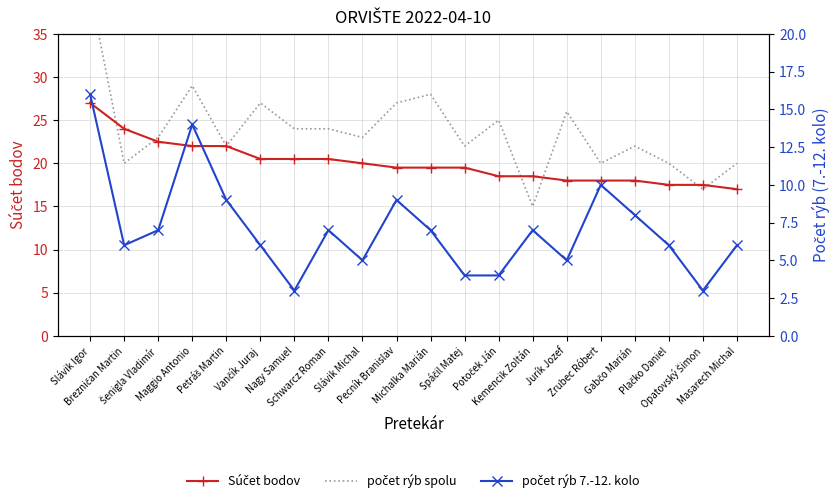

How many data points in Súčet bodov are above 19?

12